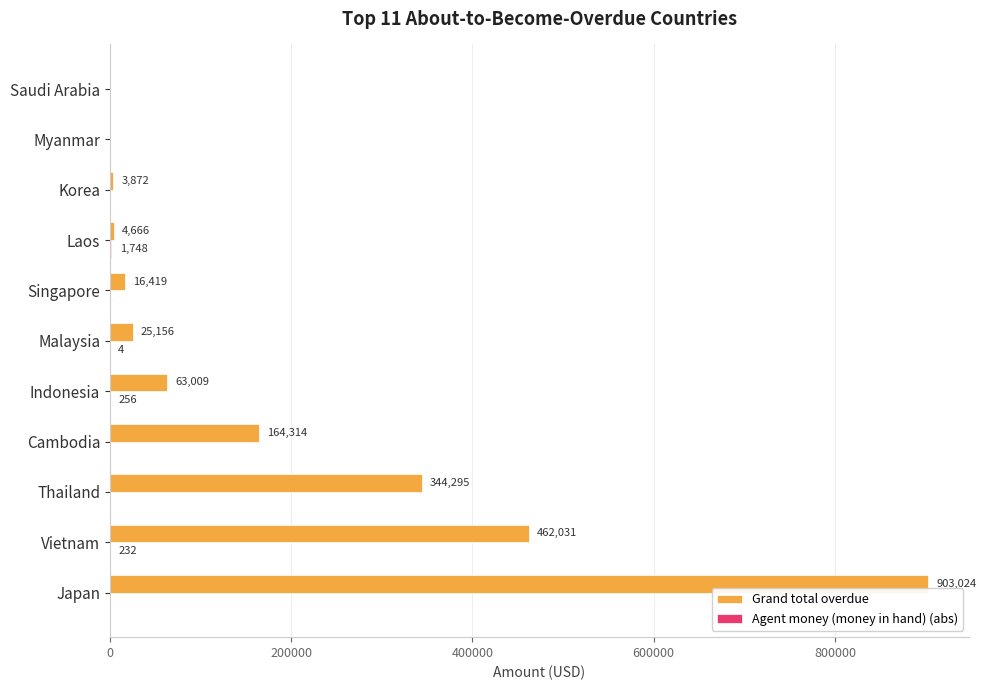

What is the maximum value shown in the chart?

903023.5